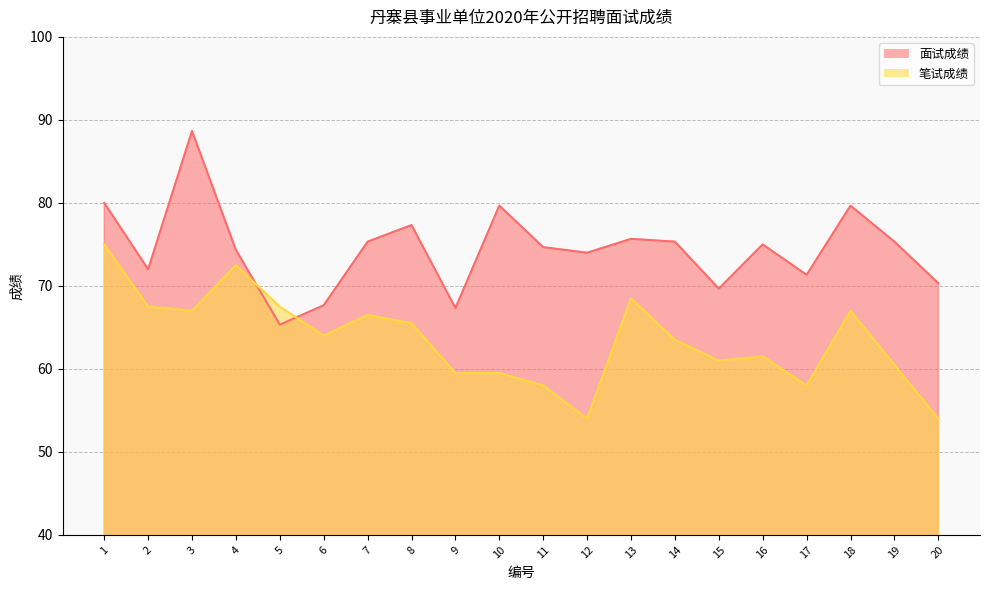

How many interior local peaks does the 笔试成绩 series have?

5